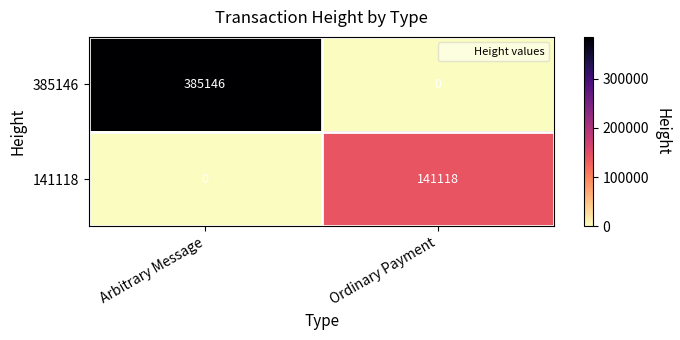

What is the maximum value shown in the chart?

385146